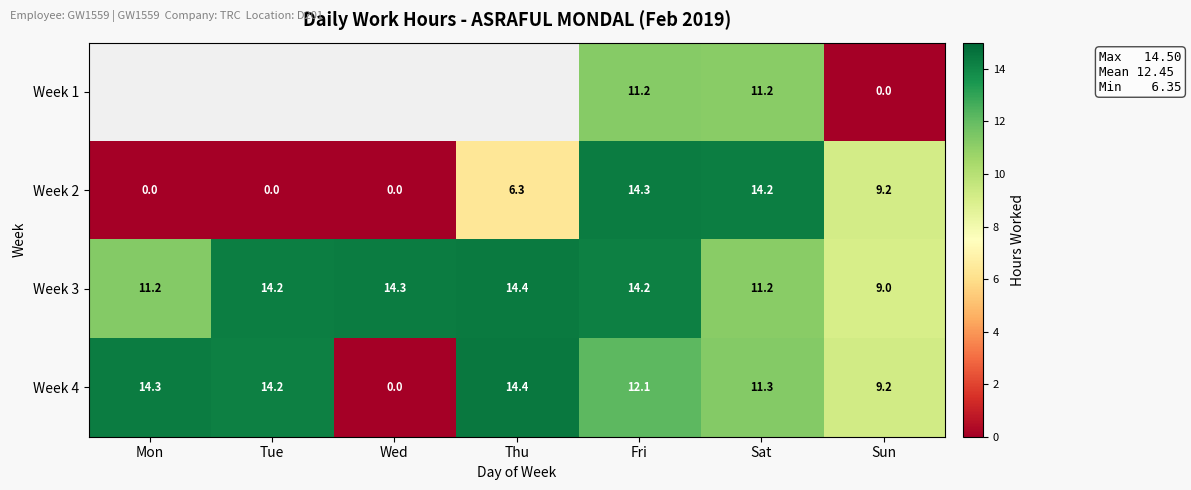

The value of Week 2 at Wed is -8.0. True or false?

False